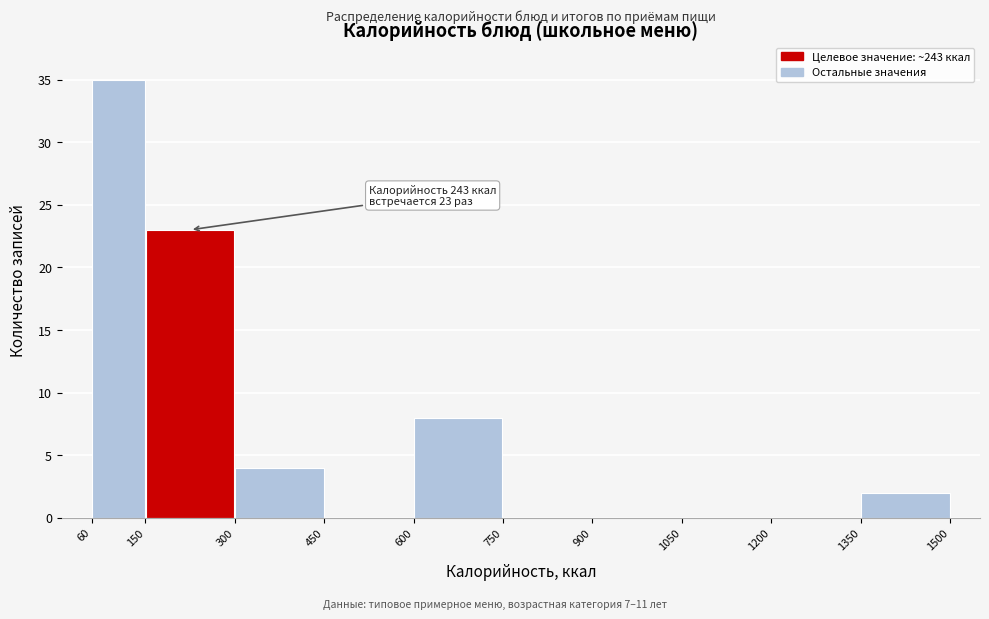

Which range on the x-axis has the tallest bar?

60 to 150